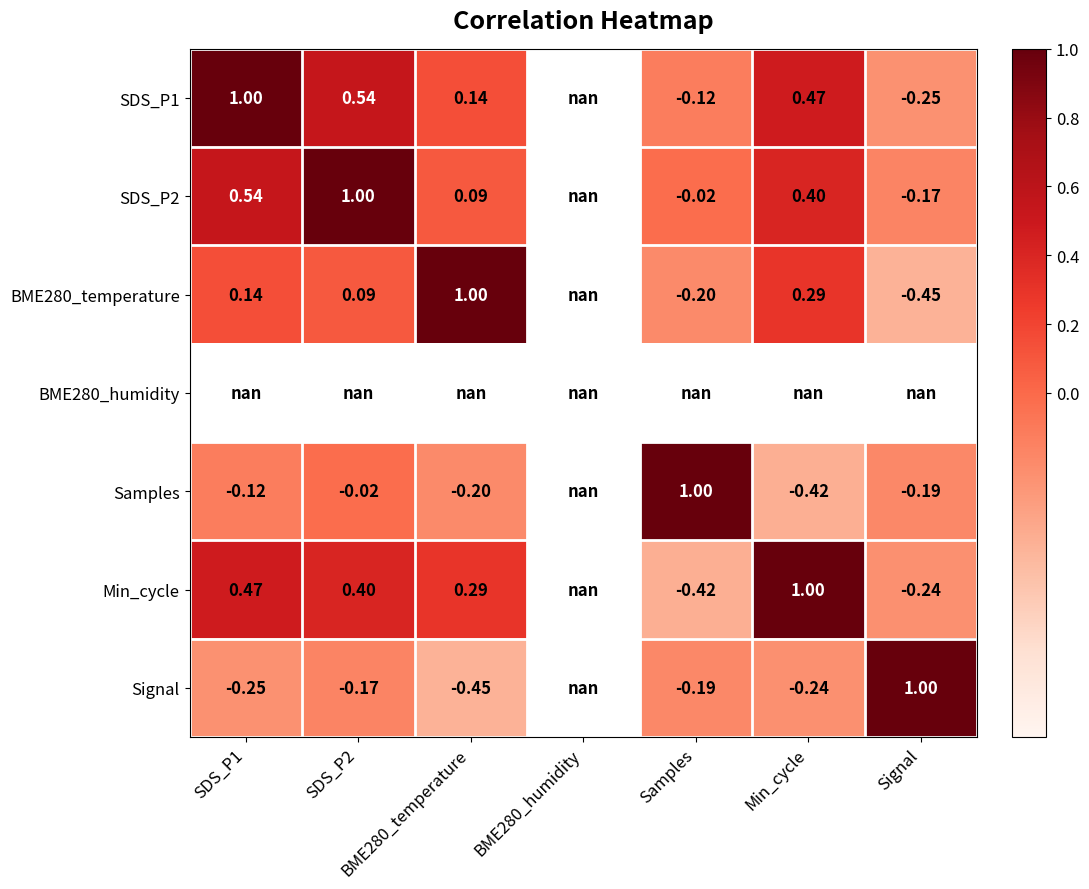

Is the value of SDS_P1 at Min_cycle greater than the value of Samples at Samples?

No